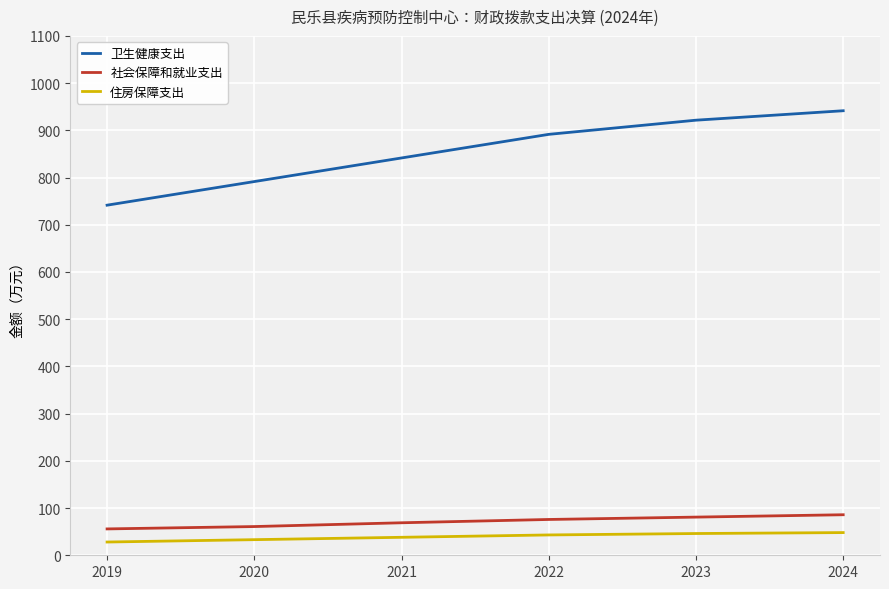

Which series has the largest range (max minus min)?

卫生健康支出